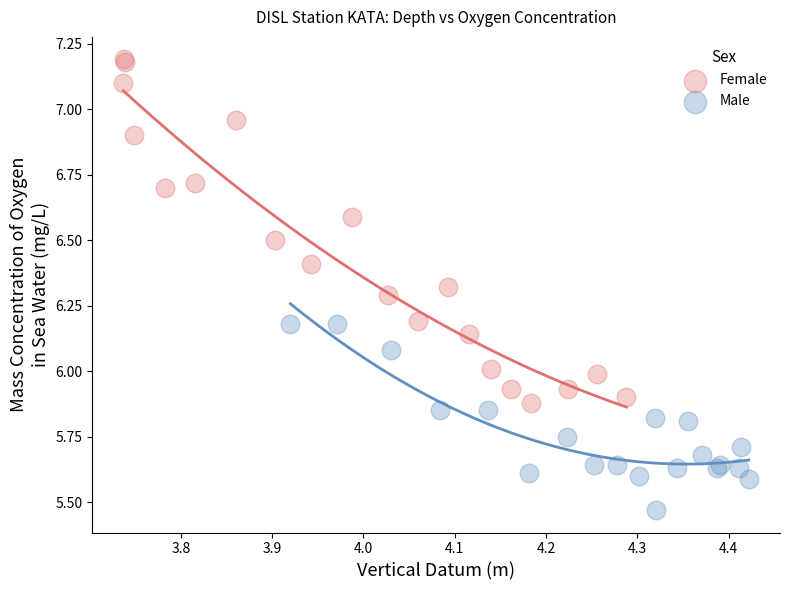

Which series contains the highest Y value?

Female